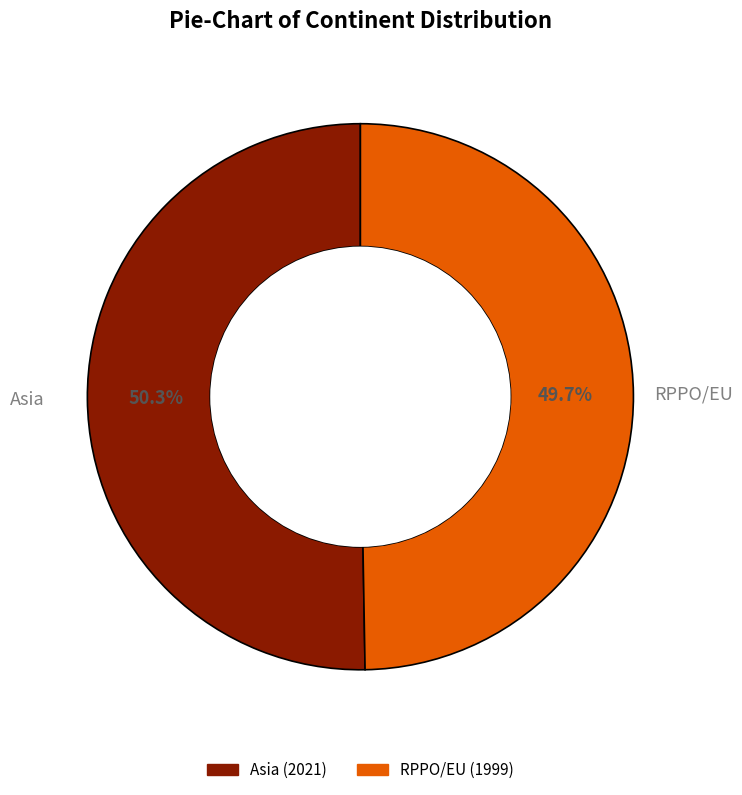

What is the ratio of the value at RPPO/EU to the value at Asia?

1.0